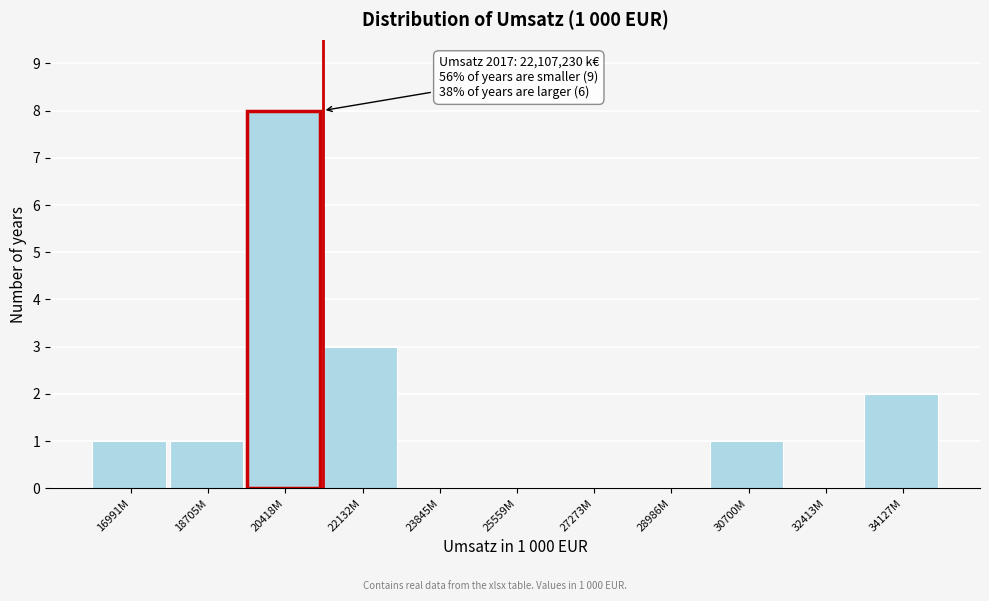

What is the greatest value displayed?

8